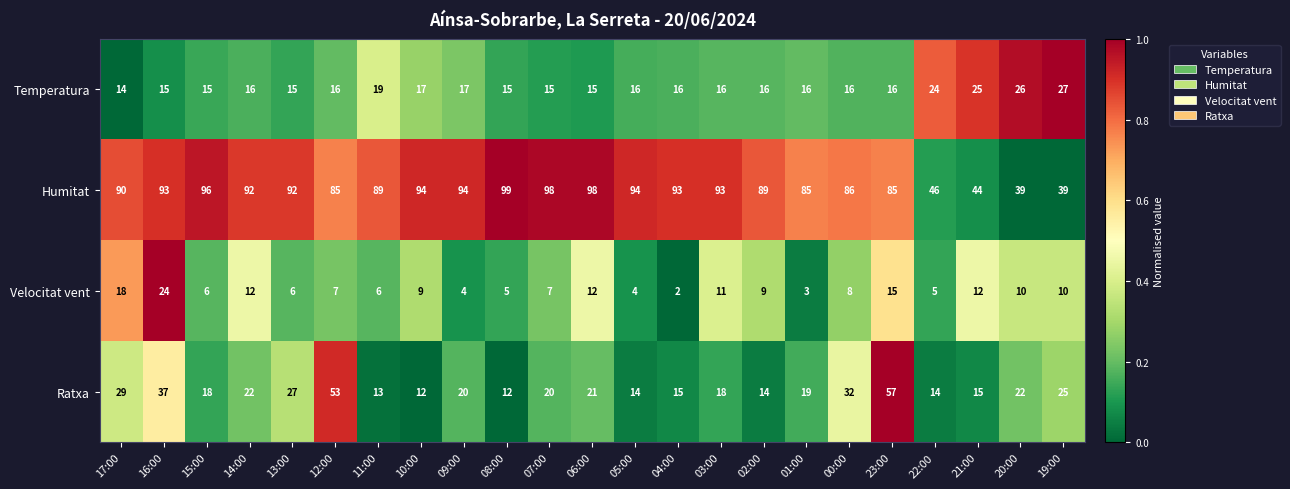

What is the greatest value displayed?

99